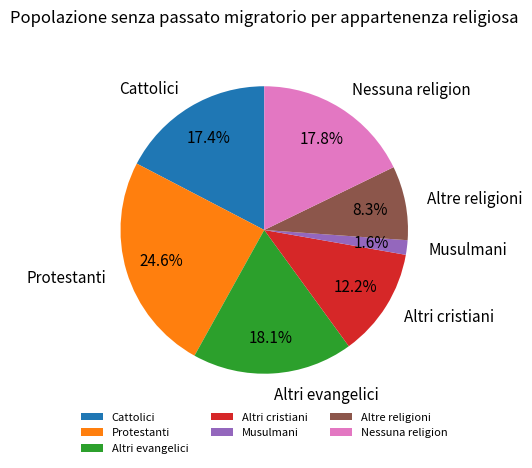

Which slice is the largest?

Protestanti